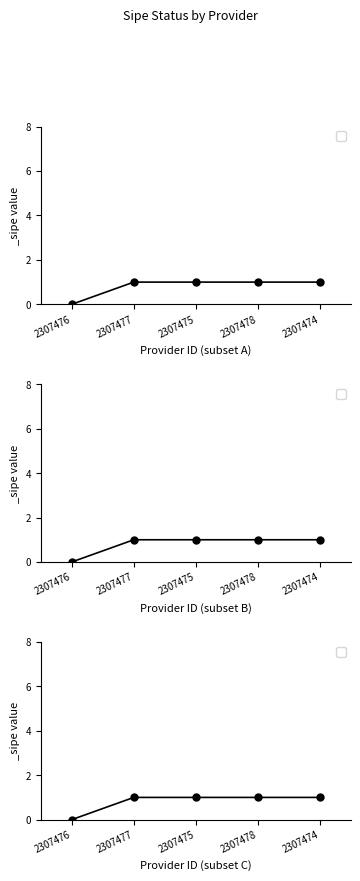

What is the label of the 3rd point from the left?

2307475